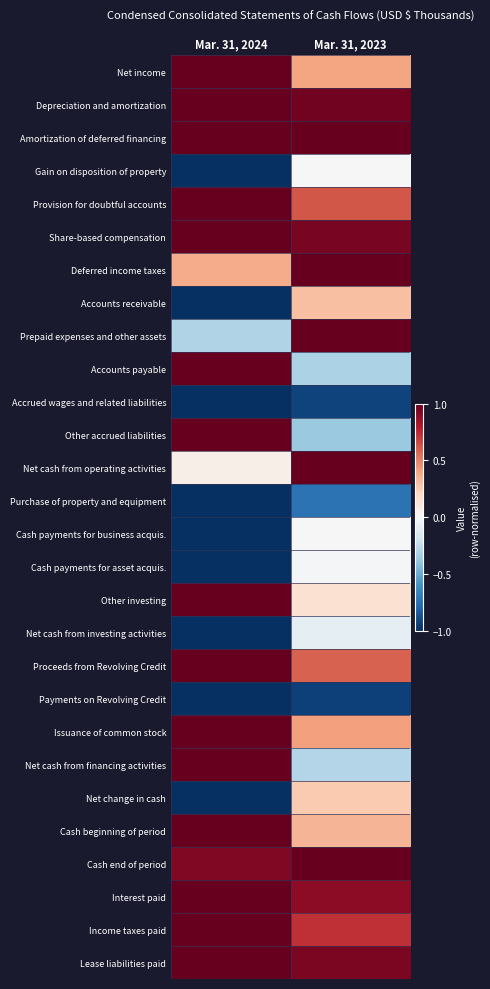

What is the difference between the highest and lowest values at Mar. 31, 2023?

1.9